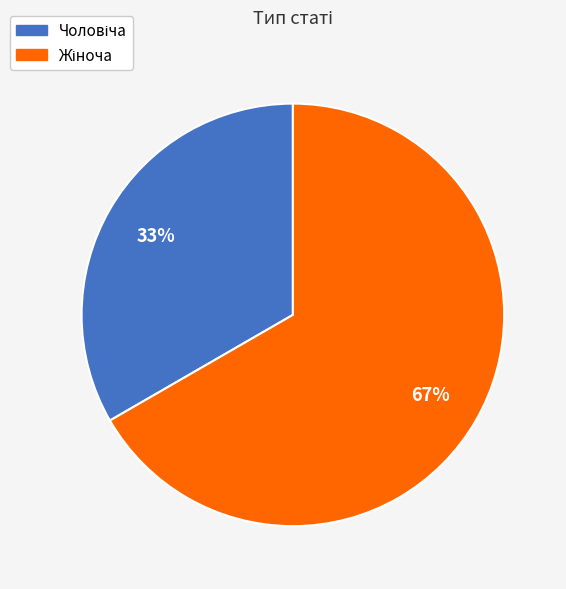

To the nearest percent, what is the average slice percentage?

50%